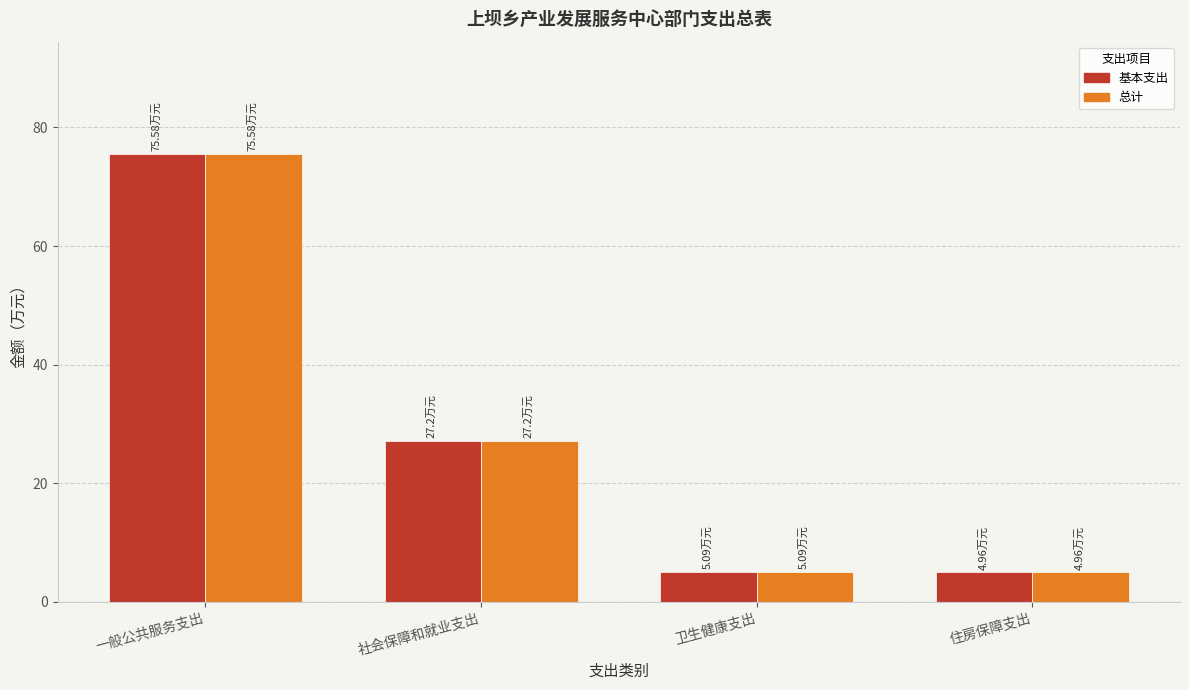

What is the difference between the 基本支出 values at 社会保障和就业支出 and 卫生健康支出?

22.1